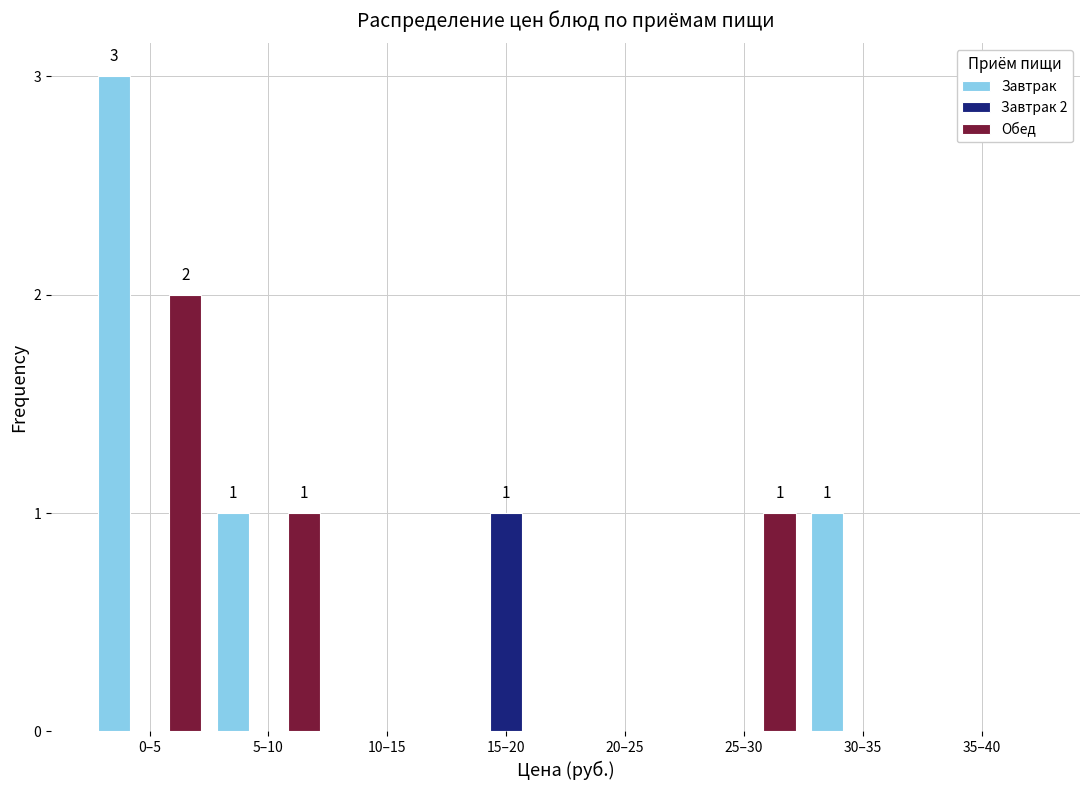

Reading left to right, list all the values displayed in this chart.

Завтрак: 0–5=3	5–10=1	10–15=0	15–20=0	20–25=0	25–30=0	30–35=1	35–40=0
Завтрак 2: 0–5=0	5–10=0	10–15=0	15–20=1	20–25=0	25–30=0	30–35=0	35–40=0
Обед: 0–5=2	5–10=1	10–15=0	15–20=0	20–25=0	25–30=1	30–35=0	35–40=0